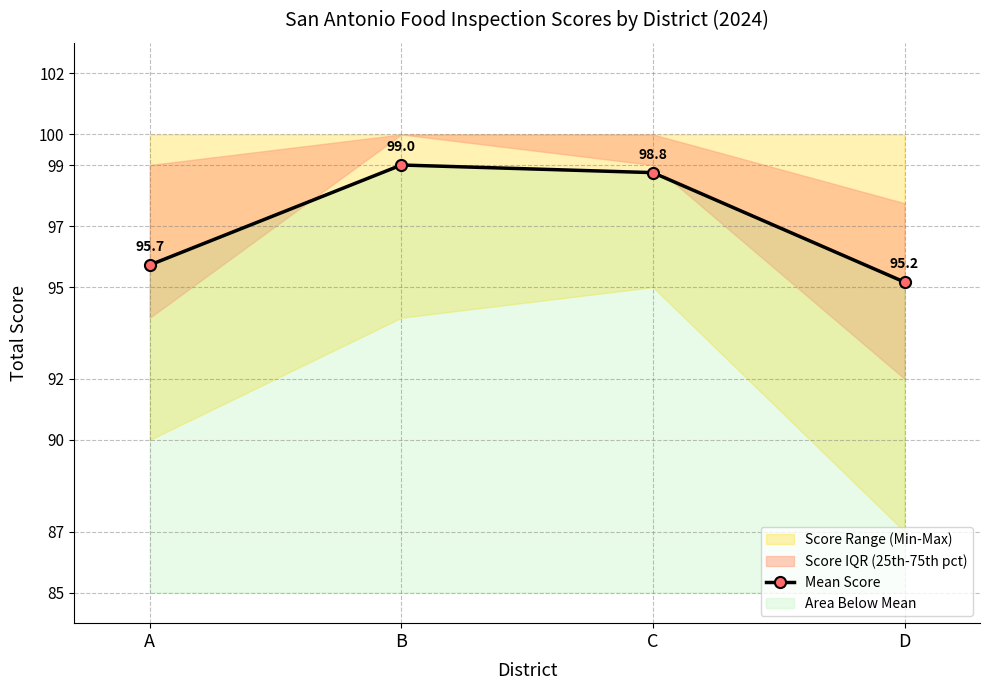

How many lines are shown in the chart?

1